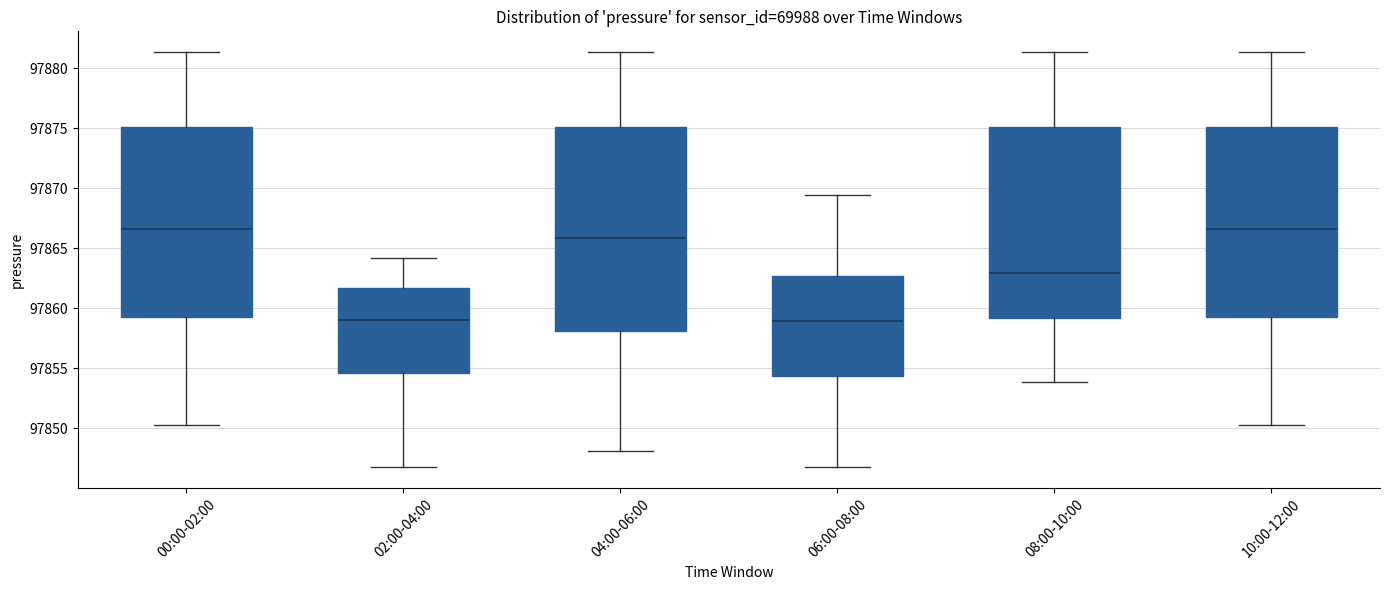

Reading left to right, read every box against the y-axis: the position of its median line, the range the box covers, and the ends of its whiskers. The values are not printed on the chart, so give them approximately, as read against the axis.

00:00-02:00: median 97866.5, box 97859.5 to 97875.0, whiskers 97850.5 to 97881.5
02:00-04:00: median 97859.0, box 97854.5 to 97861.5, whiskers 97847.0 to 97864.0
04:00-06:00: median 97866.0, box 97858.0 to 97875.0, whiskers 97848.0 to 97881.5
06:00-08:00: median 97859.0, box 97854.5 to 97862.5, whiskers 97847.0 to 97869.5
08:00-10:00: median 97863.0, box 97859.0 to 97875.0, whiskers 97854.0 to 97881.5
10:00-12:00: median 97866.5, box 97859.5 to 97875.0, whiskers 97850.5 to 97881.5